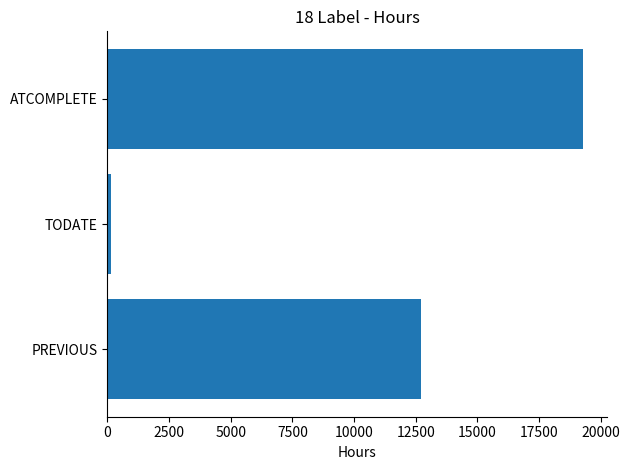

Reading bottom to top, what are all the values shown in this chart?

12736	160	19304